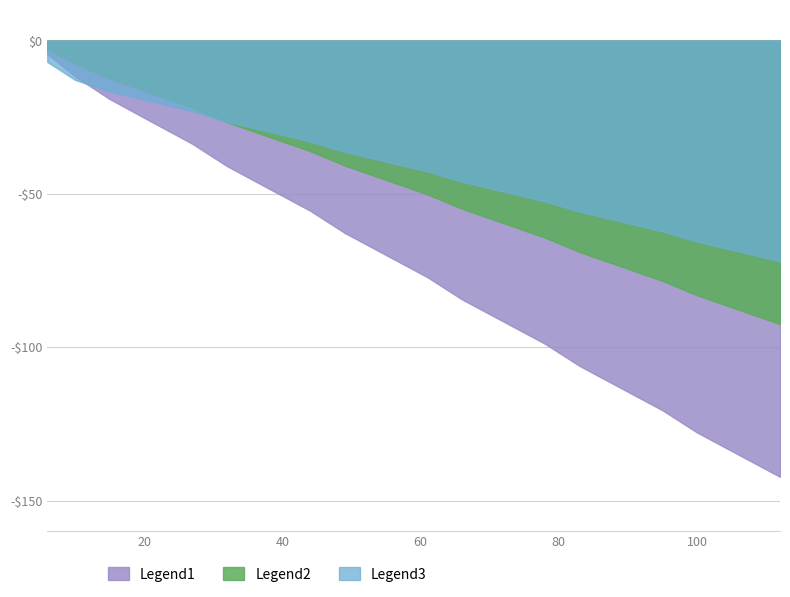

The x series shows 2.7 at 83. True or false?

False